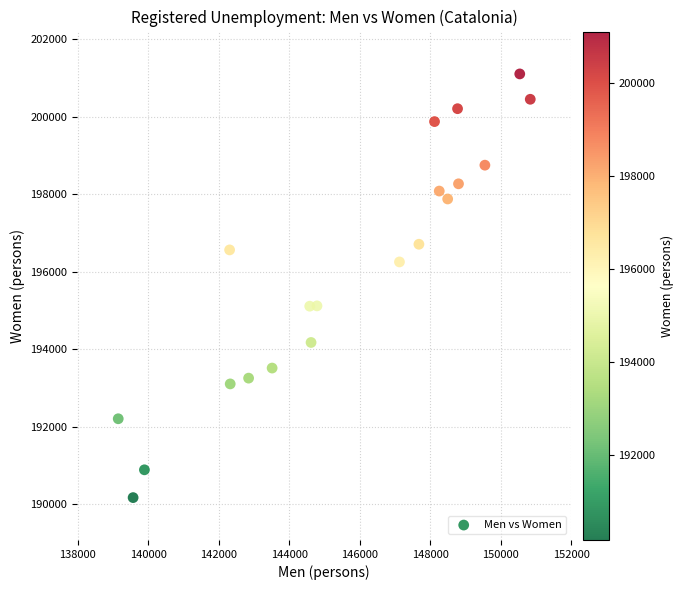

What is the range of X values (max minus min)?

11690